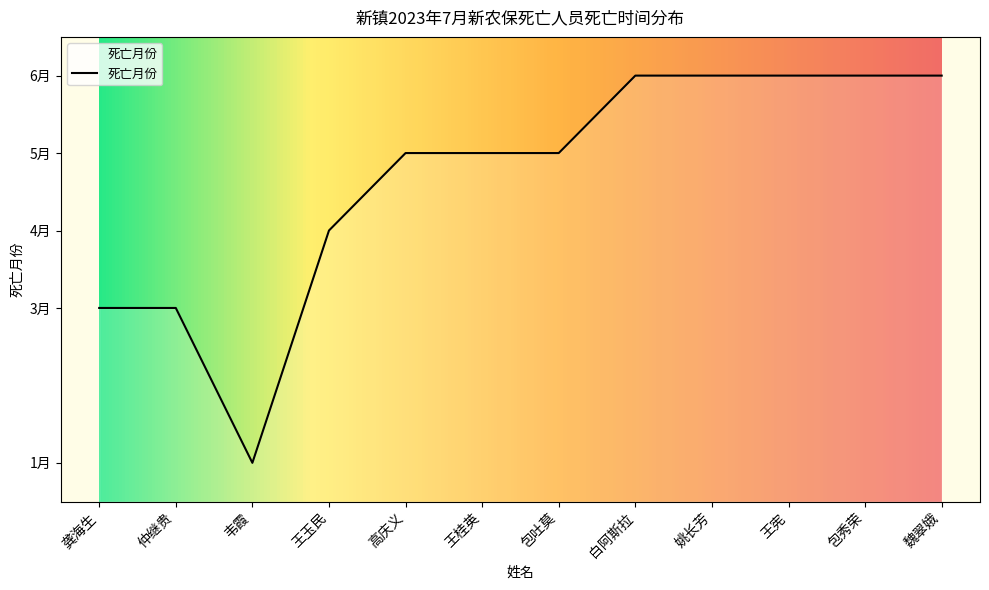

Which category has the highest value across all series?

白阿斯拉